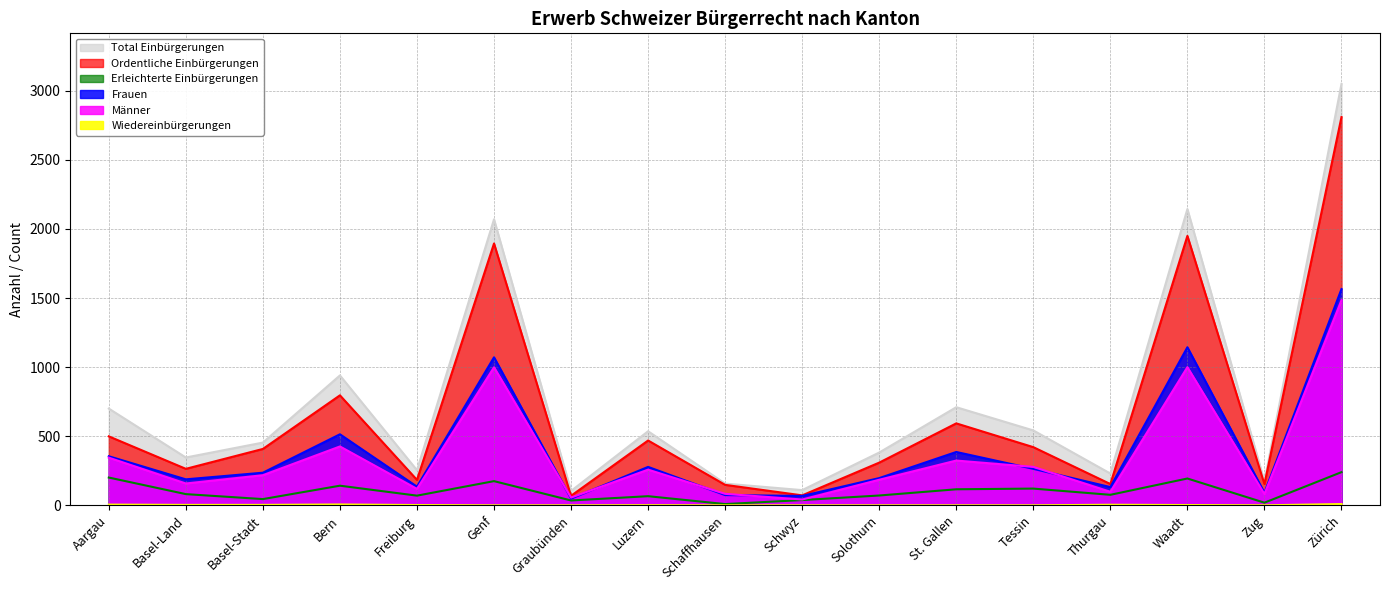

How many lines are shown in the chart?

6